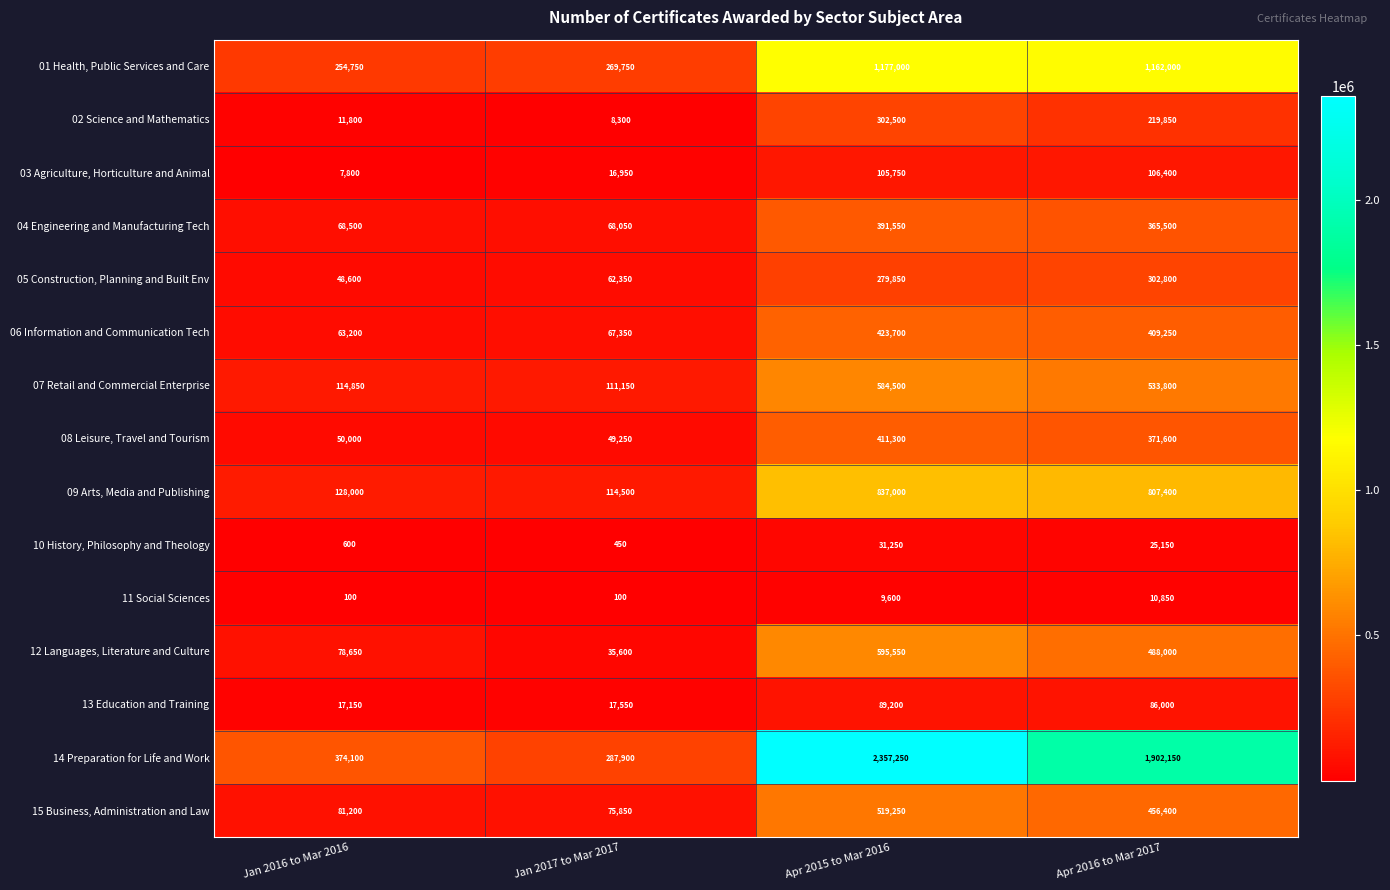

Which series has the largest total across all categories?

14 Preparation for Life and Work